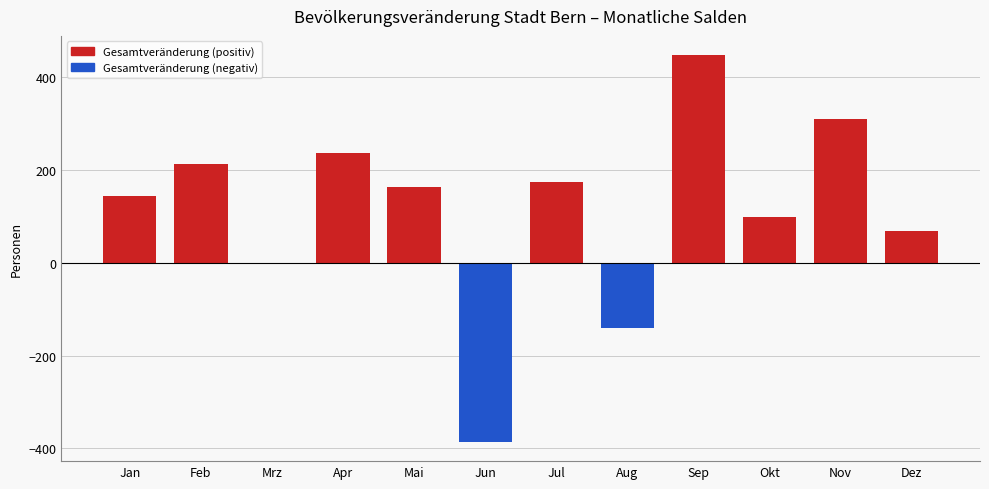

Reading left to right, list all the values displayed in this chart.

144	213	-3	236	163	-386	174	-140	448	98	311	68